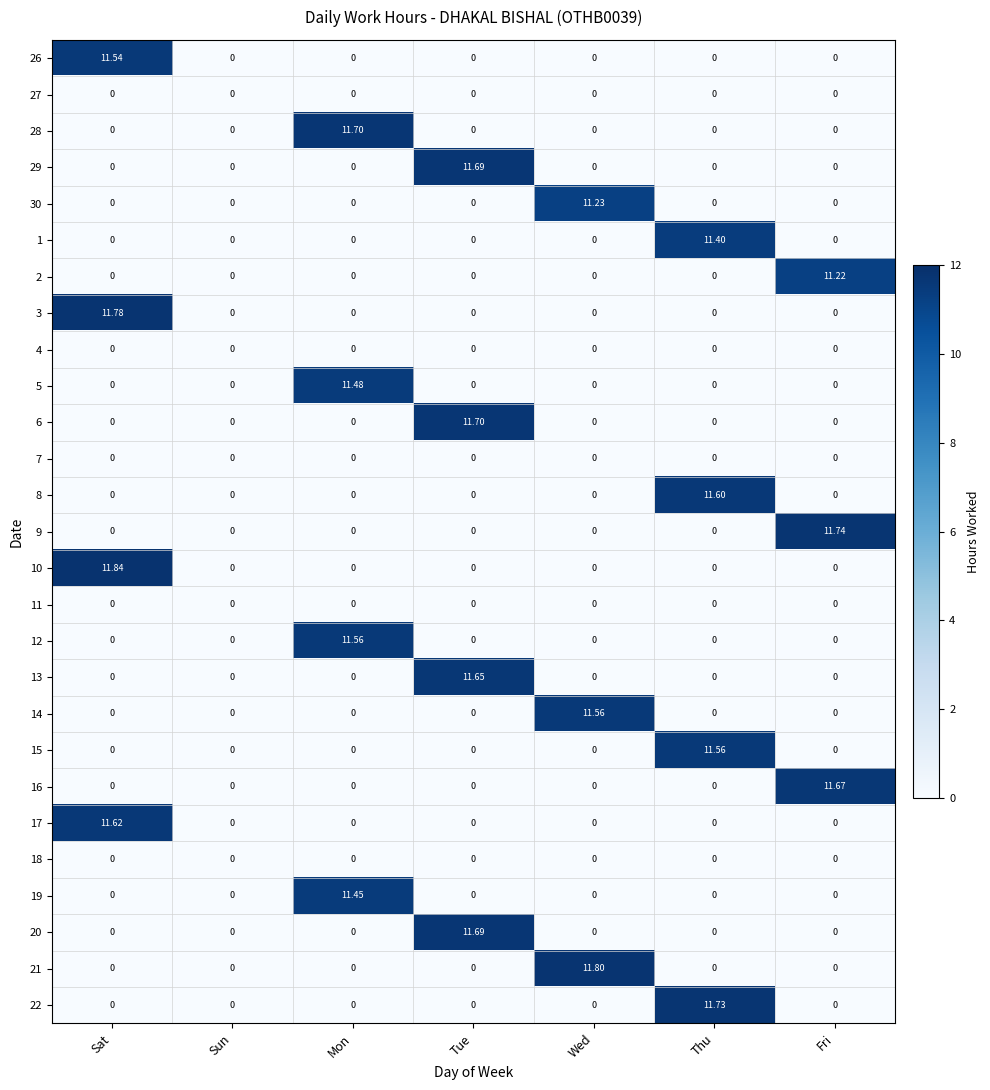

Which series has the widest spread of values?

10